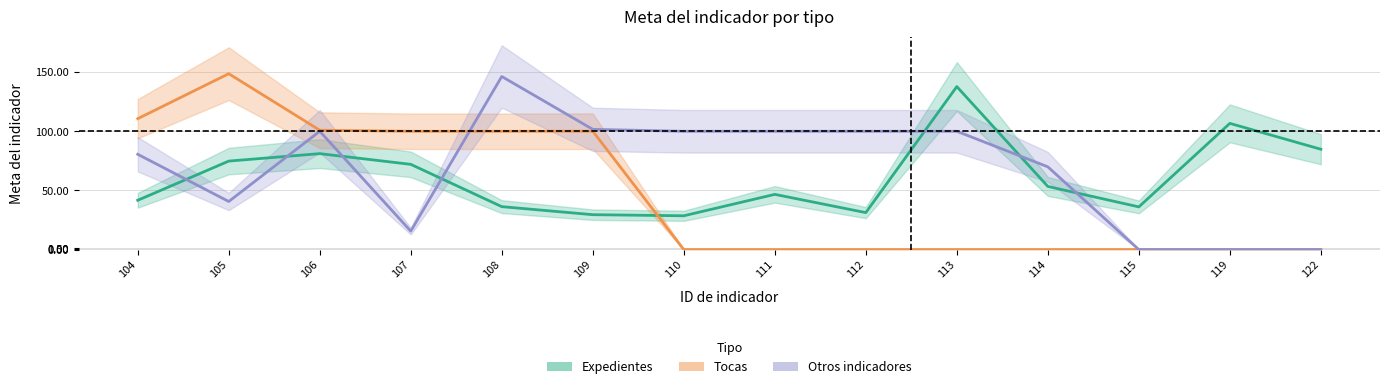

What is the difference between the maximum and second lowest values in the Otros indicadores series?

146.3